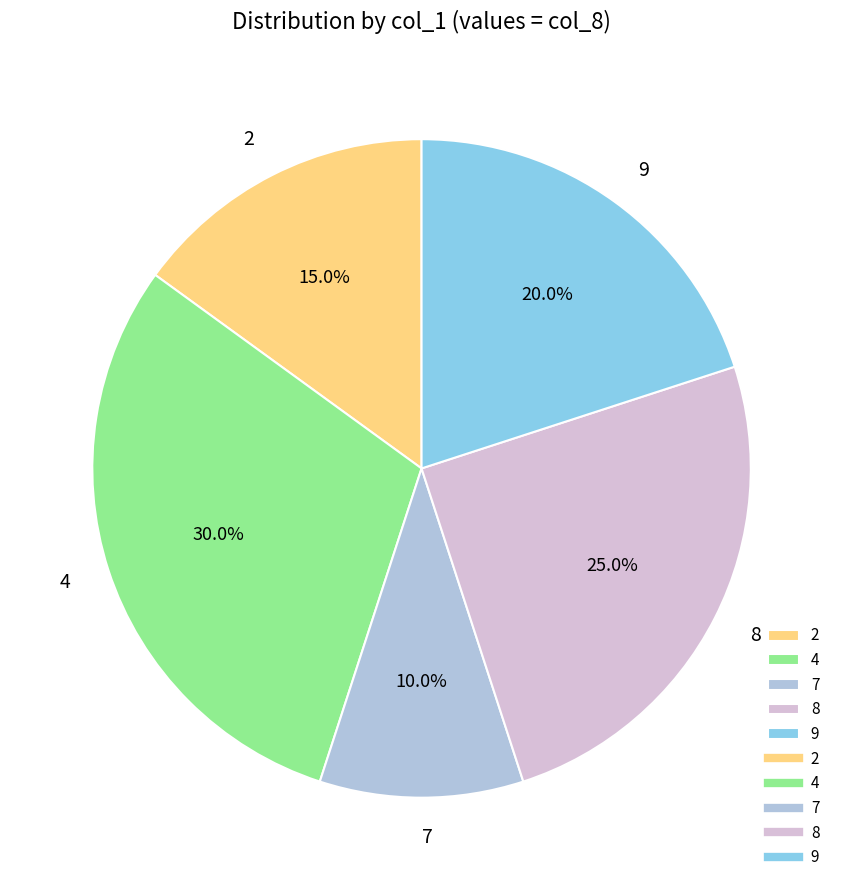

True or false: 2 accounts for 15% of the total.

True